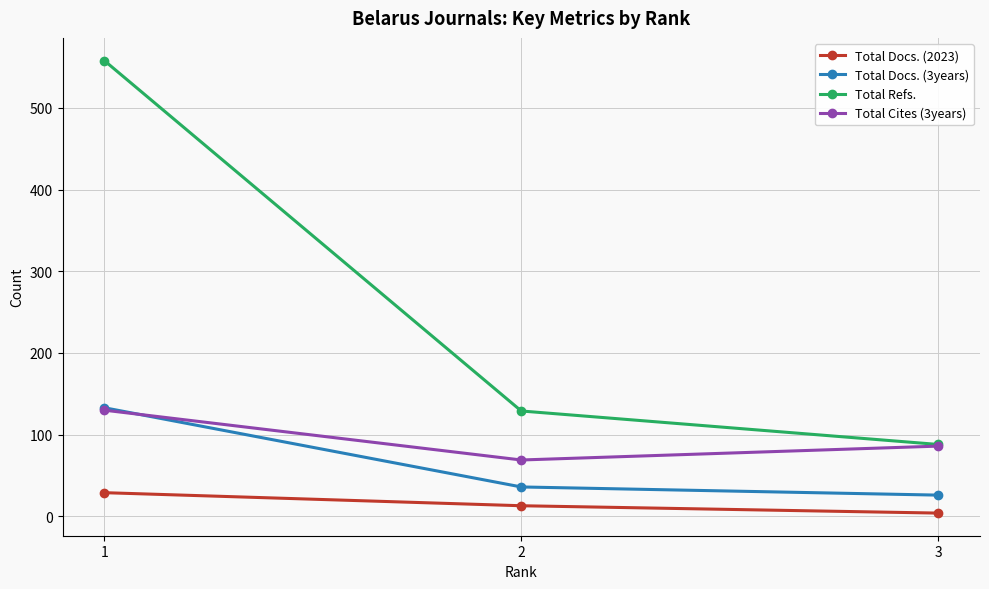

Rank the categories by Total Cites (3years) value from highest to lowest.

1, 3, 2